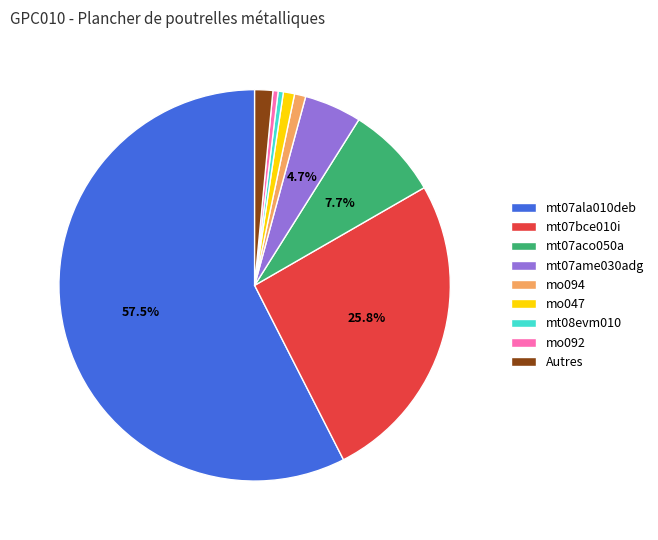

The mt08evm010 slice represents 14% of the pie. True or false?

False